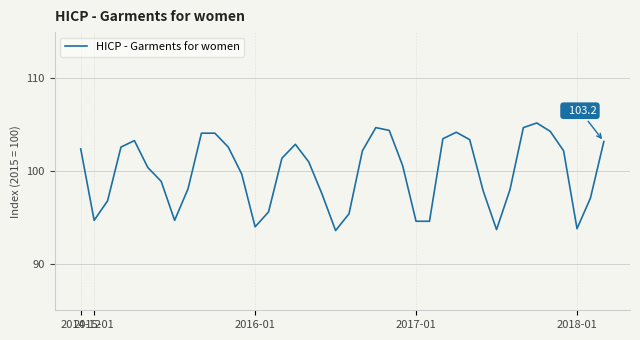

What is the smallest value displayed?

93.6